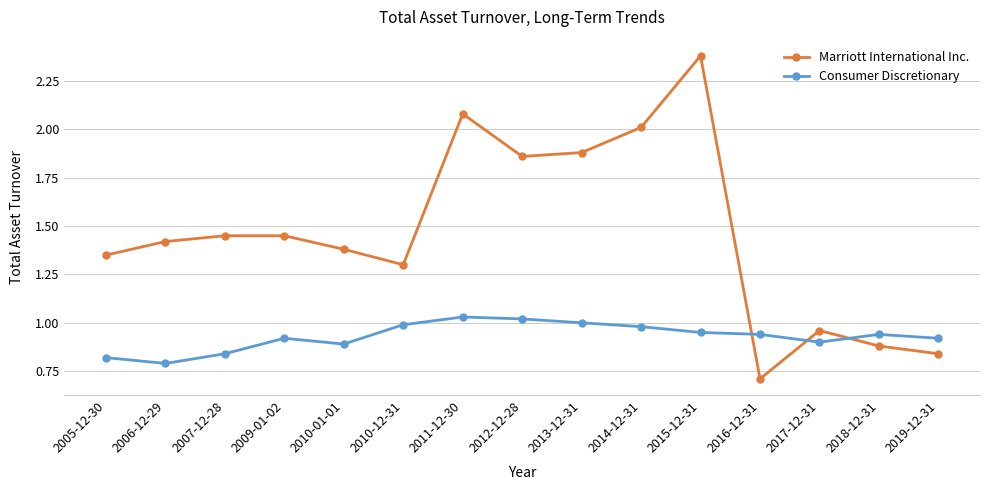

What is the minimum value shown in the chart?

0.7